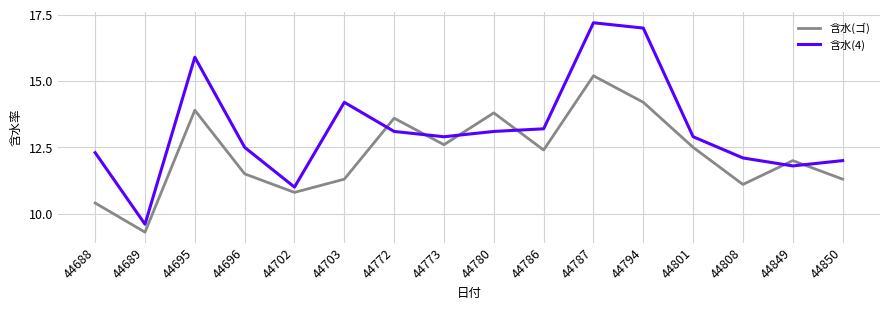

Where is 含水(ゴ) nearest to the value 12?

44849